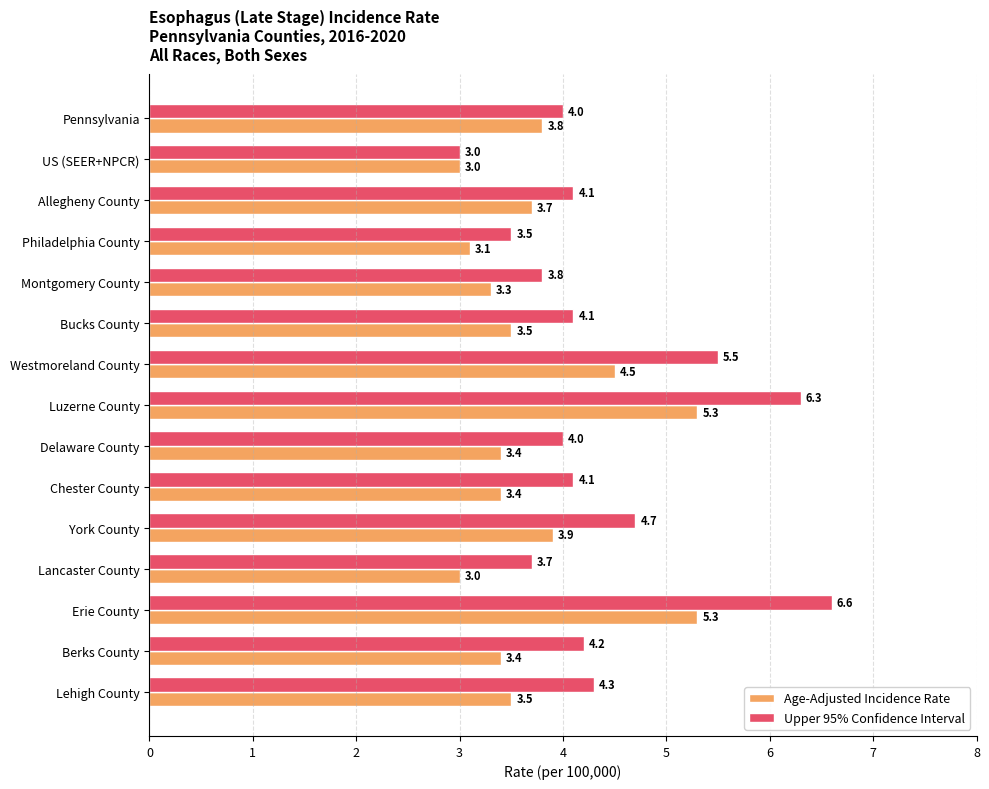

What is the highest value of the Upper 95% Confidence Interval series?

6.6